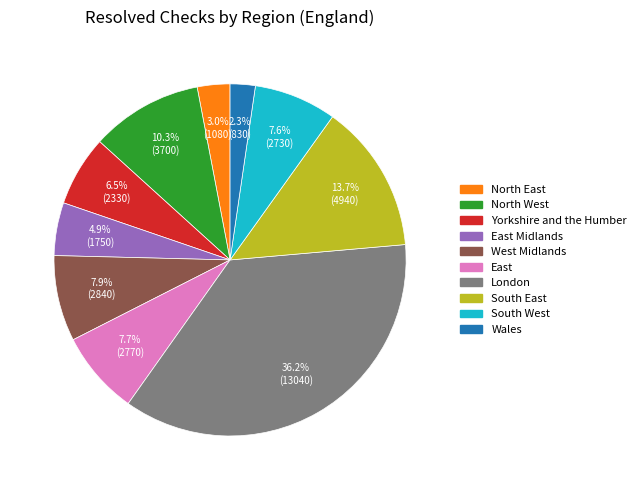

Is there a majority slice in this chart?

No